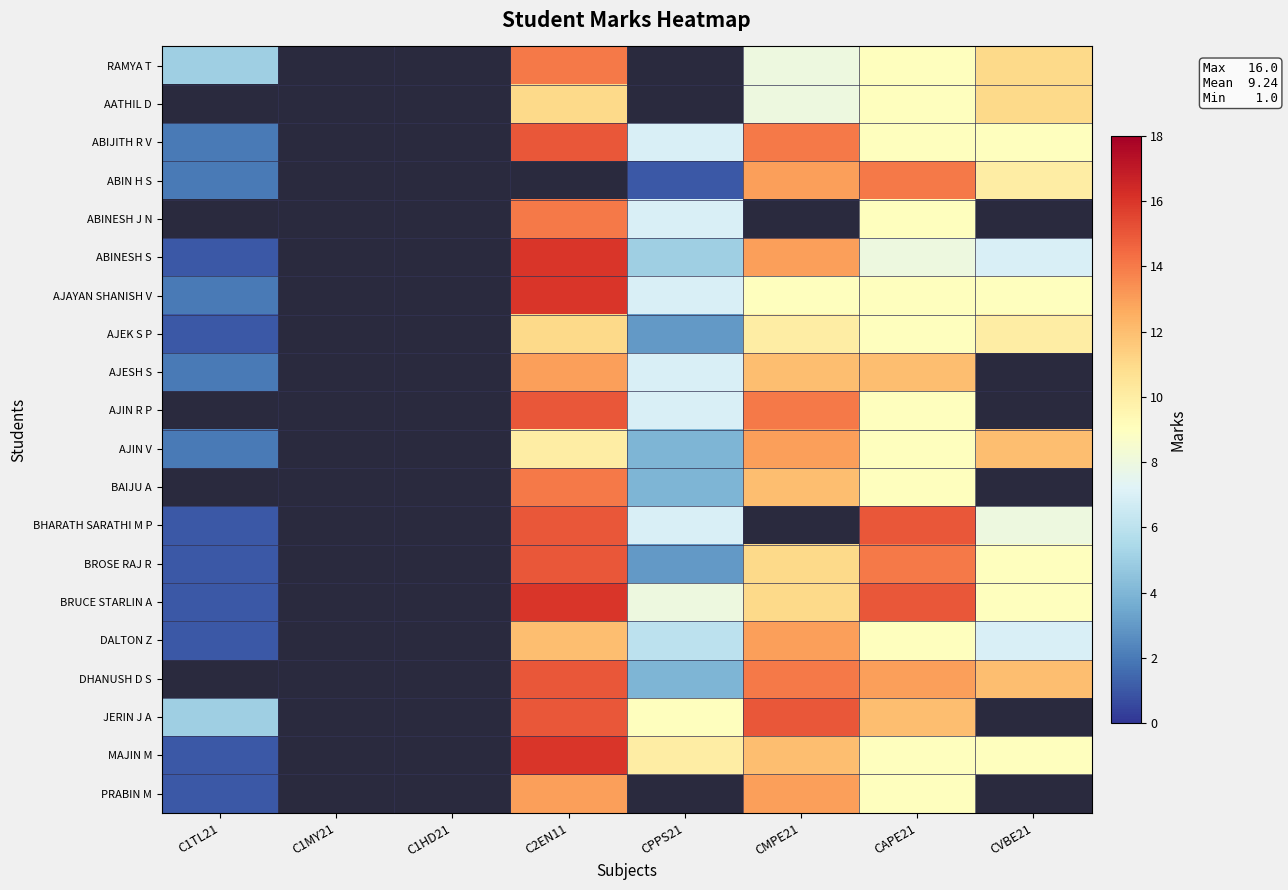

Is the value of BAIJU A at CAPE21 greater than the value of RAMYA T at C2EN11?

No